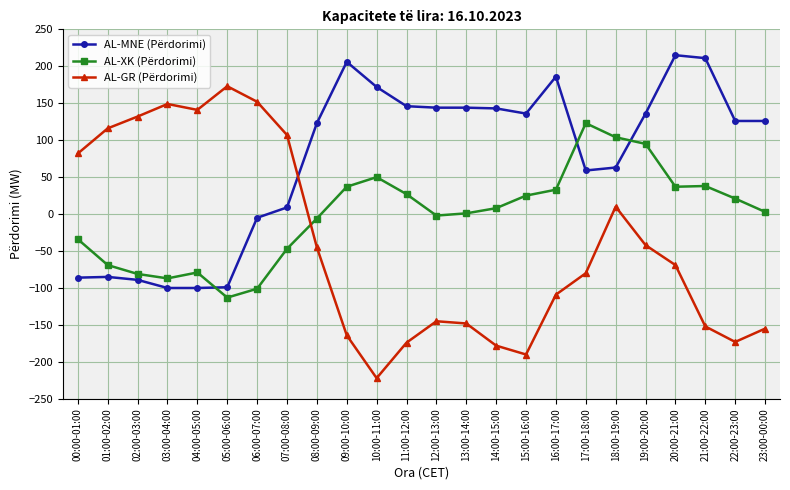

What is the difference between the second highest and minimum values in the AL-XK (Përdorimi) series?

217